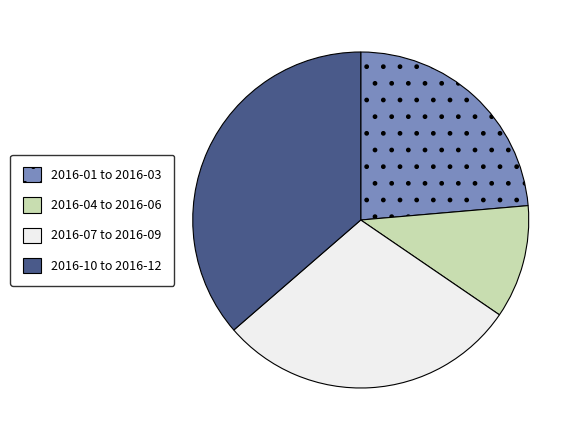

Count the number of slices in the pie.

4